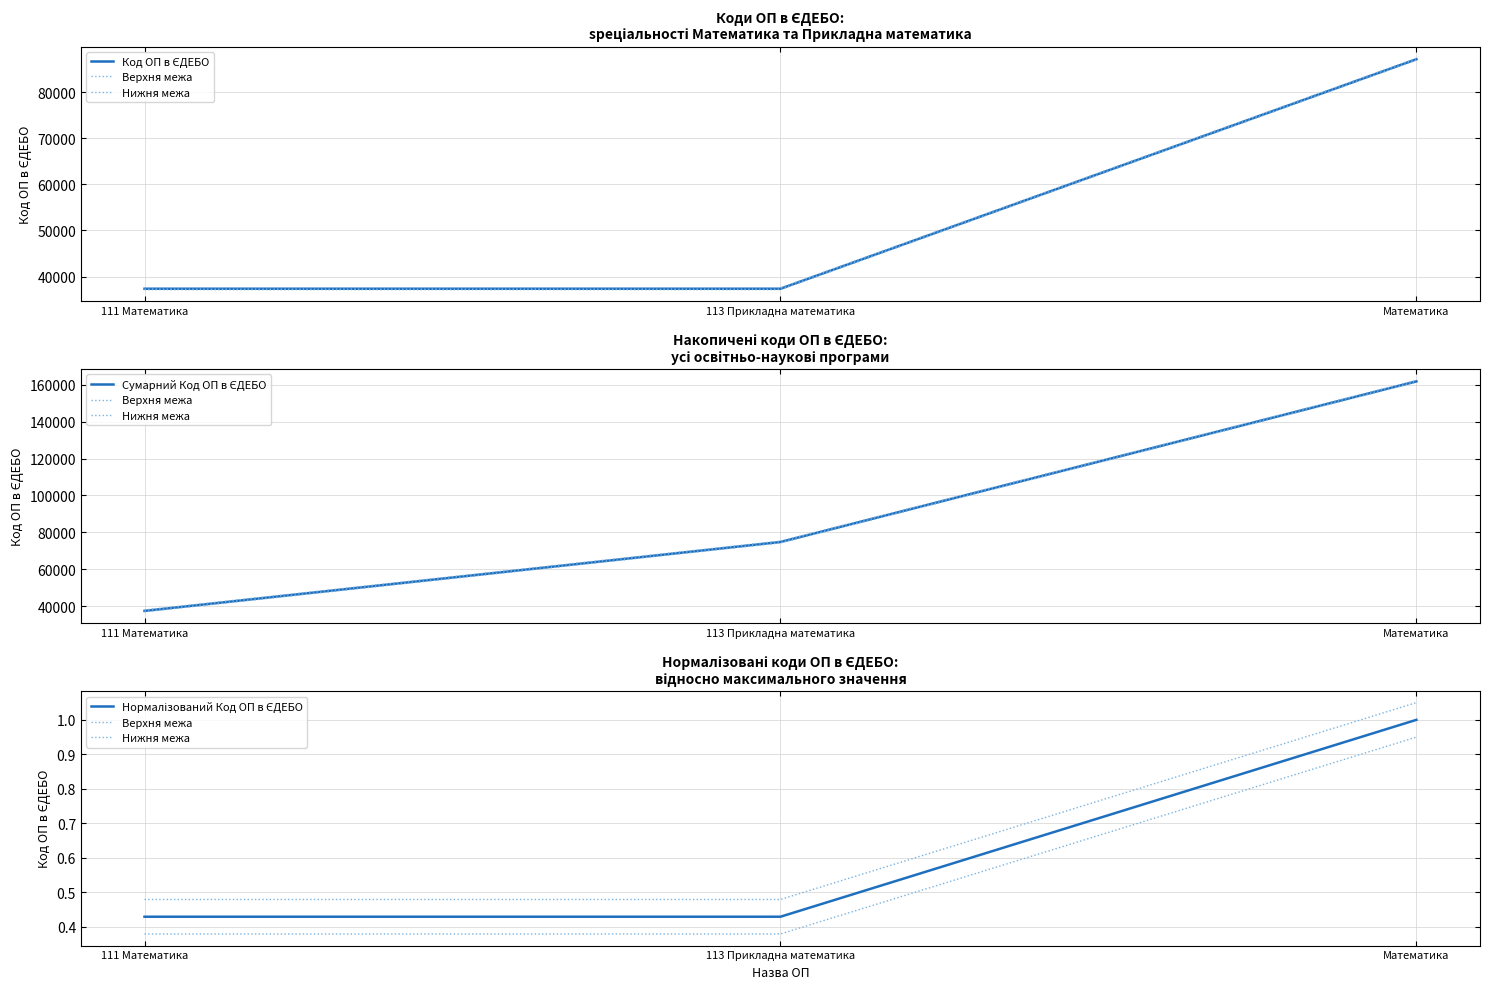

What is the label of the 3rd point from the left?

Математика